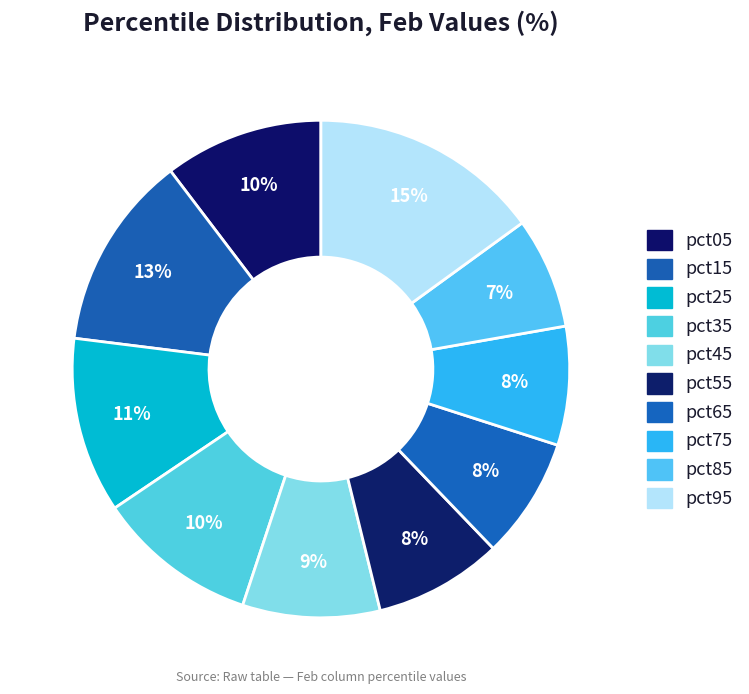

Count the number of slices in the pie.

10